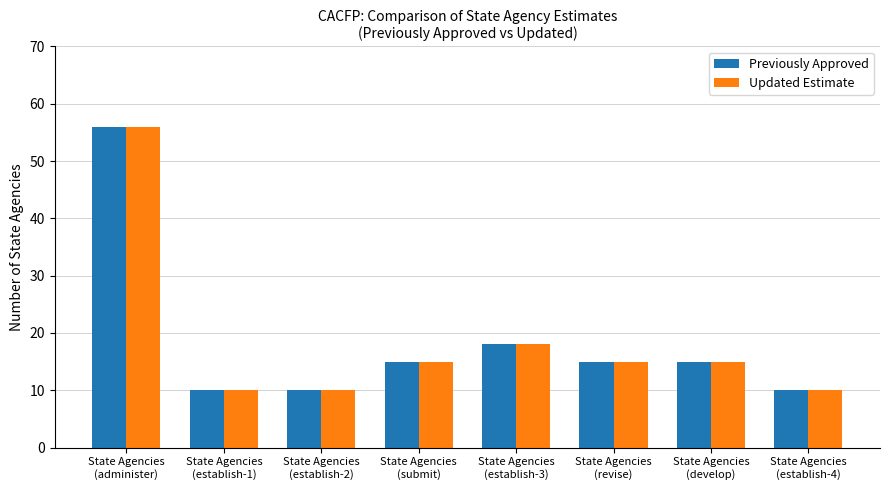

The Previously Approved series shows 15 at State Agencies
(revise). True or false?

True